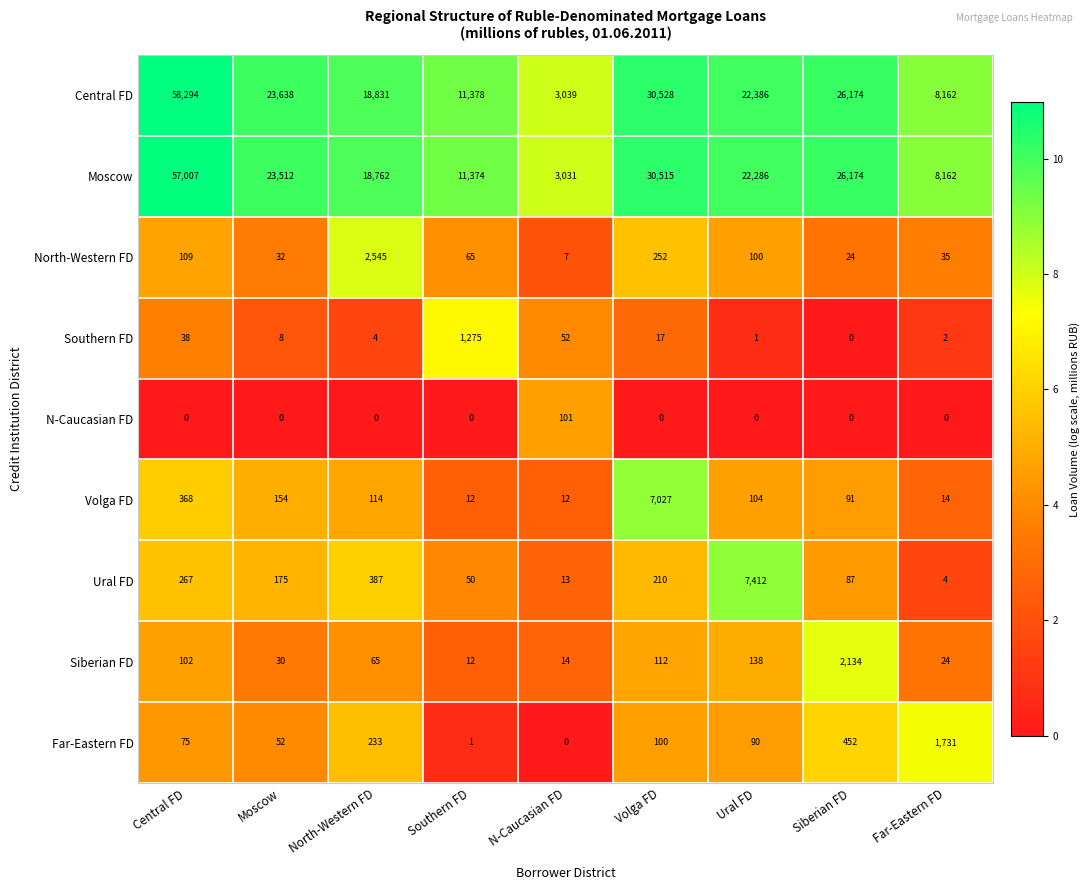

What is the greatest value displayed?

58294